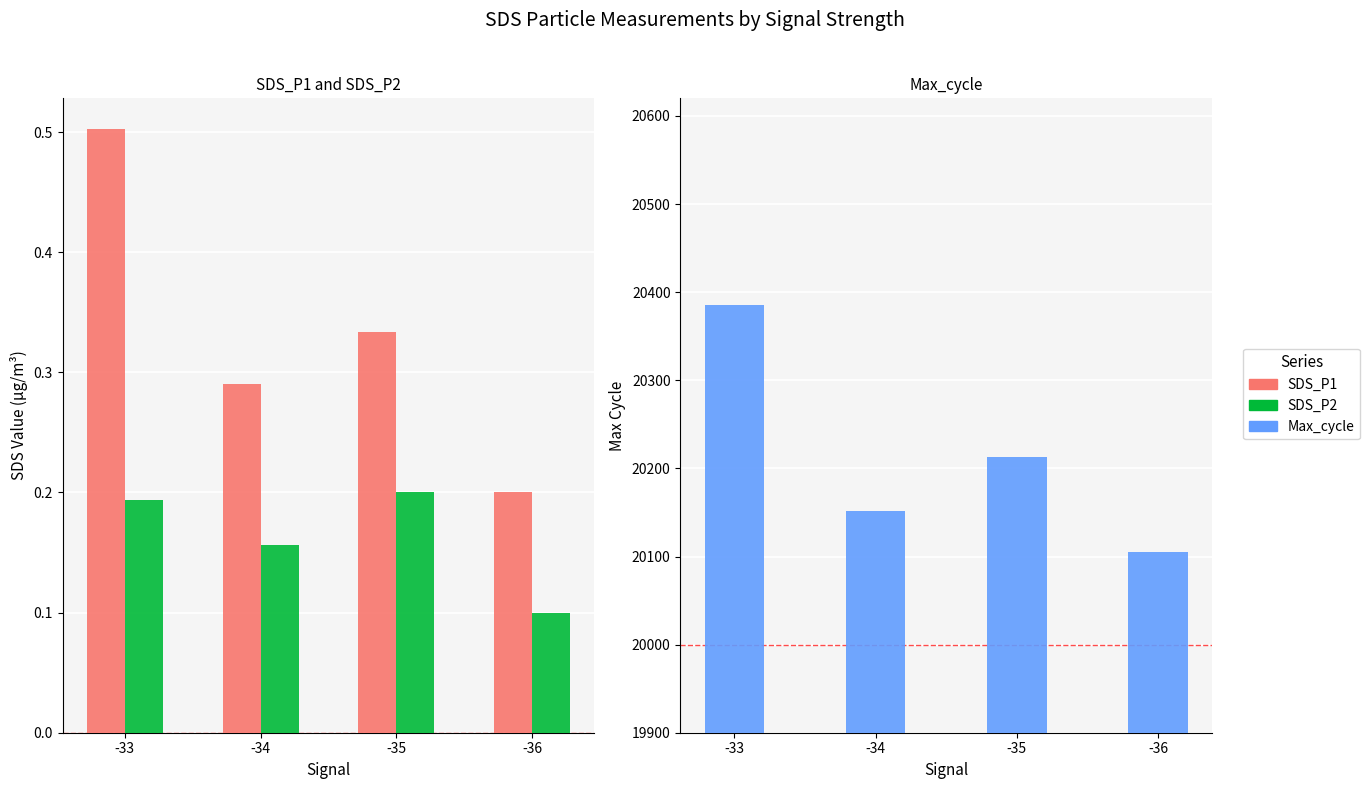

Between -36 and -33, which is larger?

-33